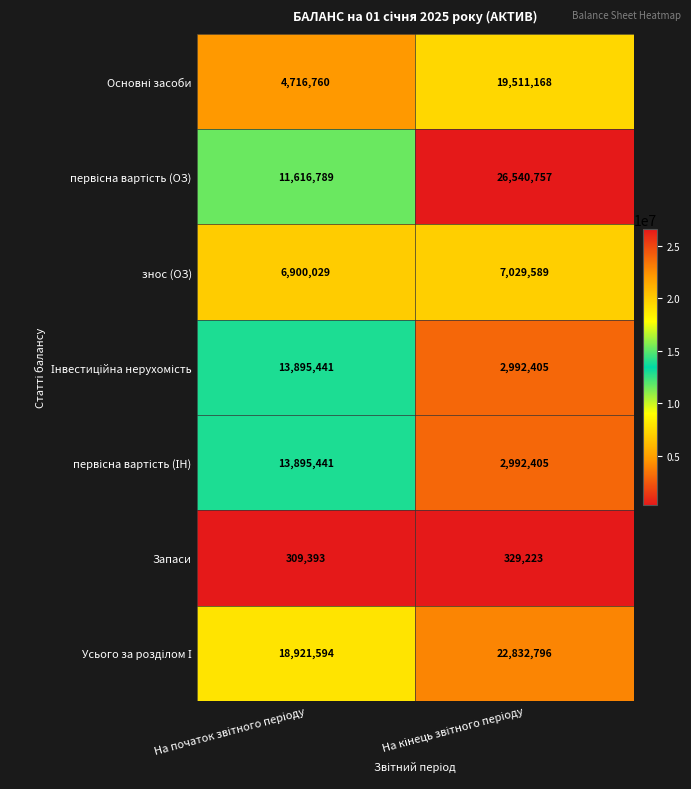

What is the minimum value for Запаси?

309393